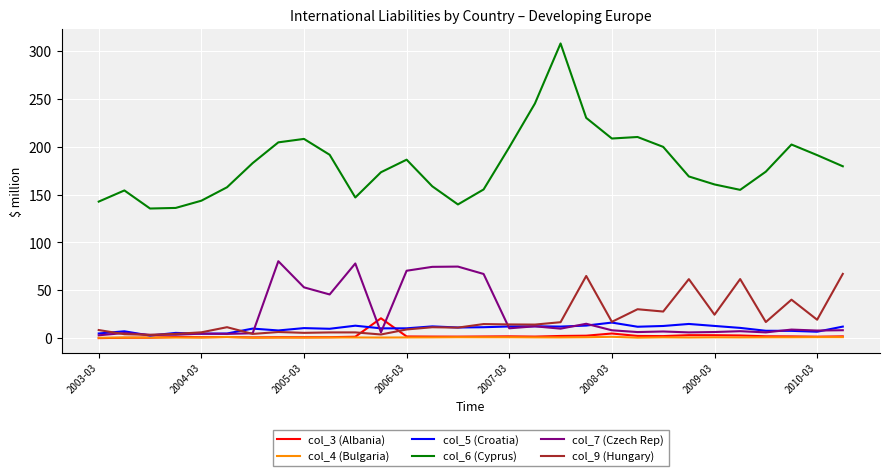

Which series has the largest total across all categories?

col_6 (Cyprus)